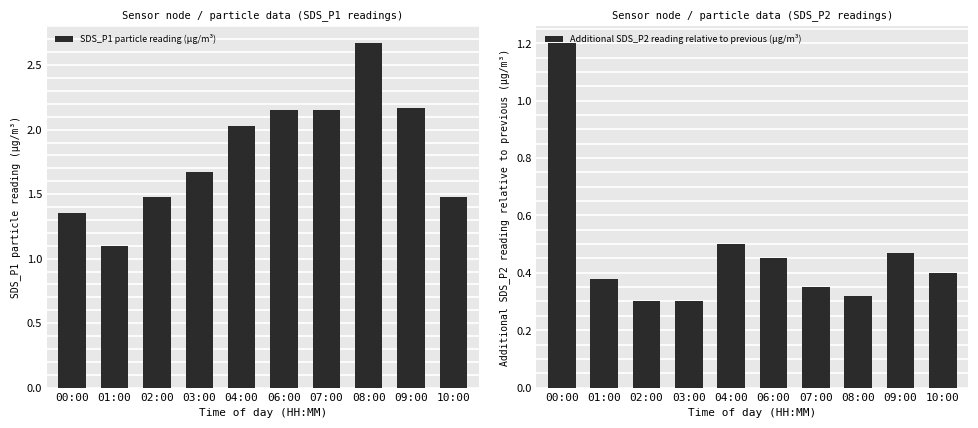

What is the sum of the SDS_P1 particle reading (µg/m³) values at 06:00 and 09:00?

4.3